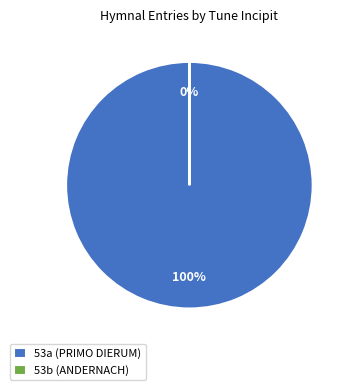

What is the majority slice?

53a (PRIMO DIERUM)